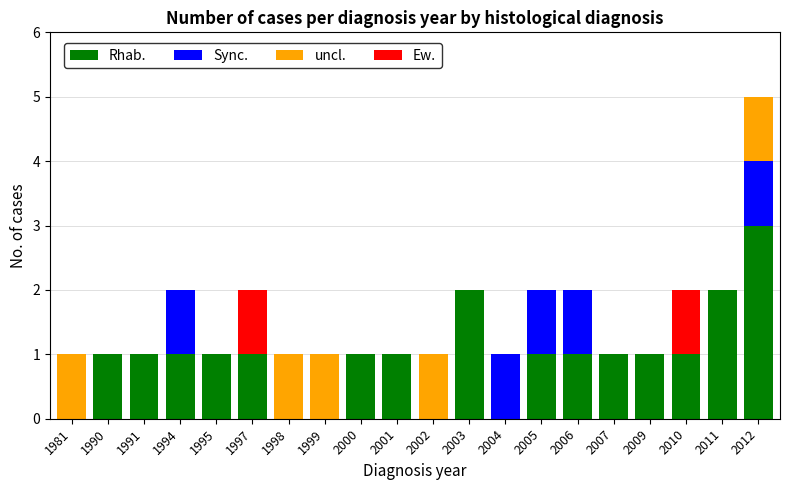

The Rhab. series shows 1 at 1994. True or false?

True